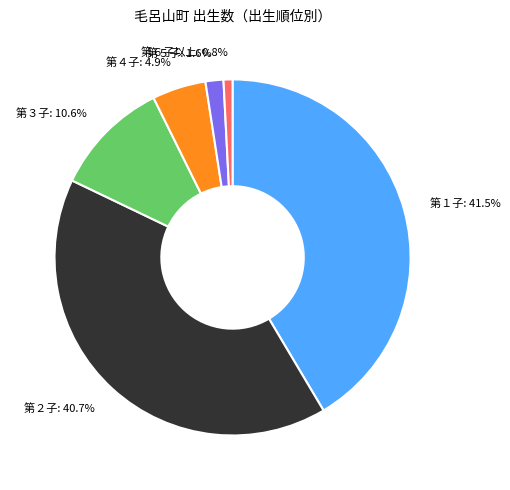

What portion of the pie excludes 第６子以上?

99.2%